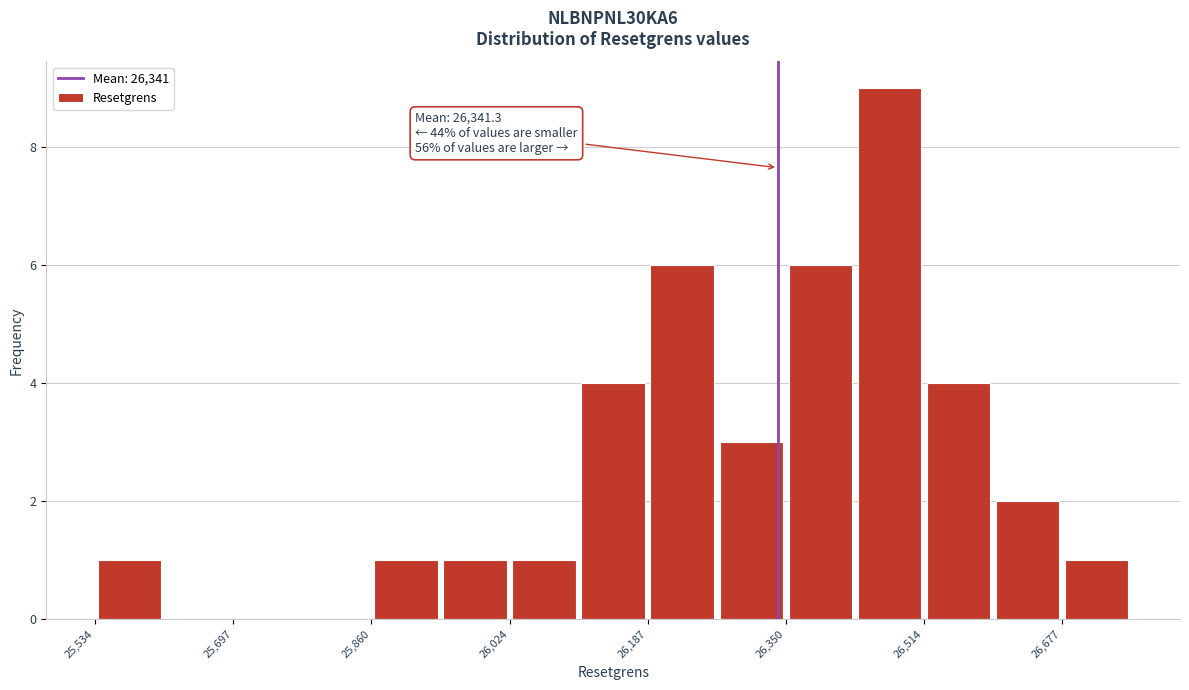

Over which range of the x-axis is the bar tallest?

26440 to 26520